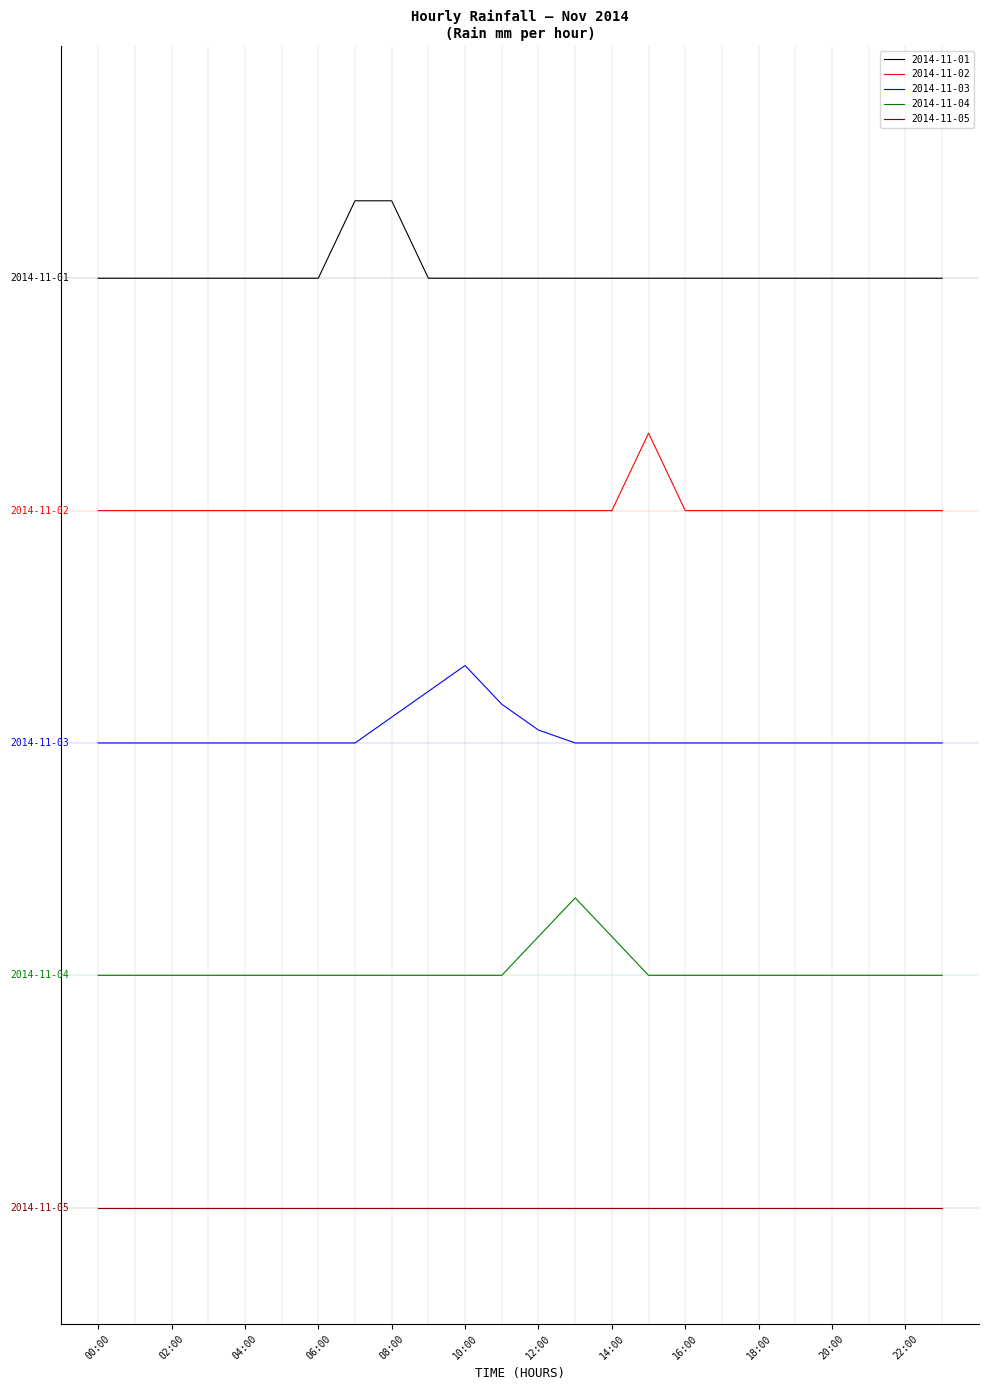

Does the chart display data point markers on the line(s)?

No